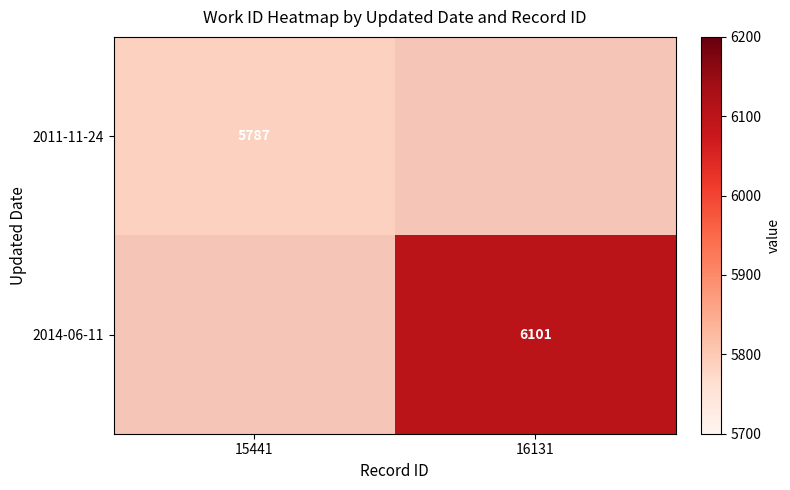

At which category does the chart reach its minimum across all series?

15441